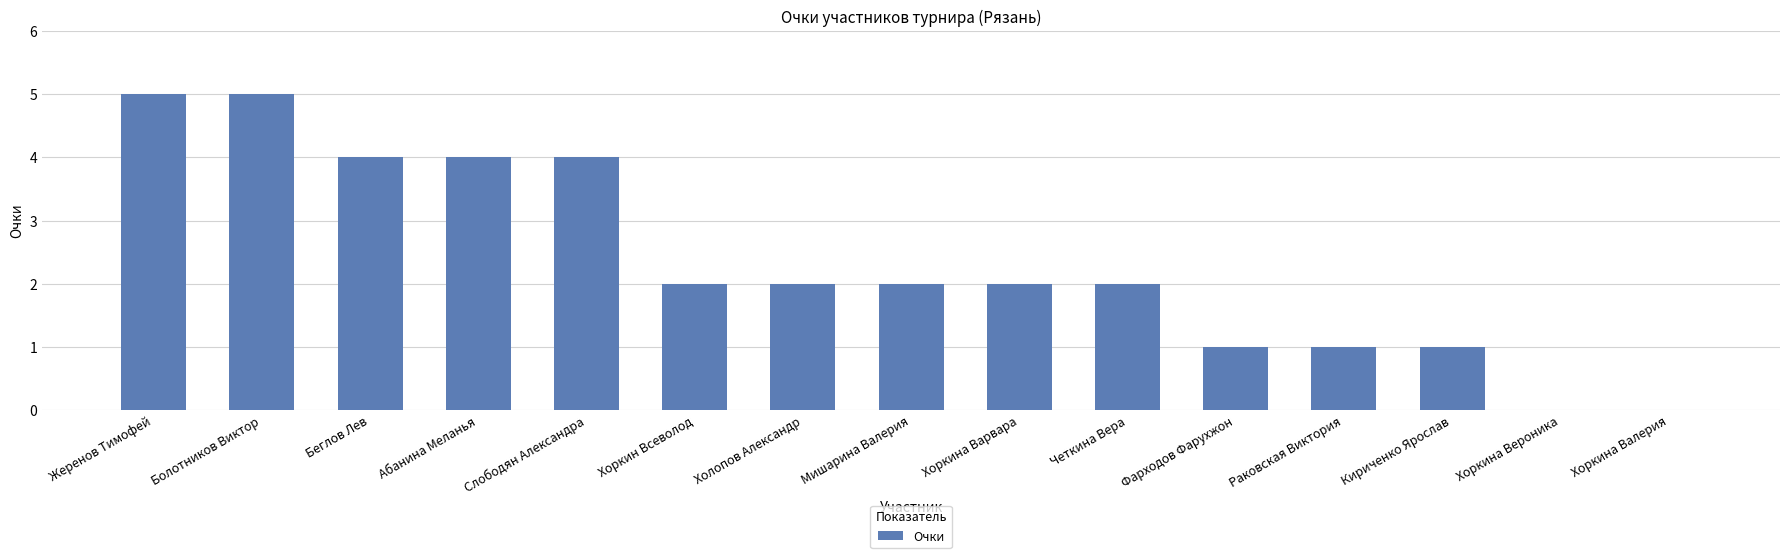

Where does the data first go above 2?

Жеренов Тимофей